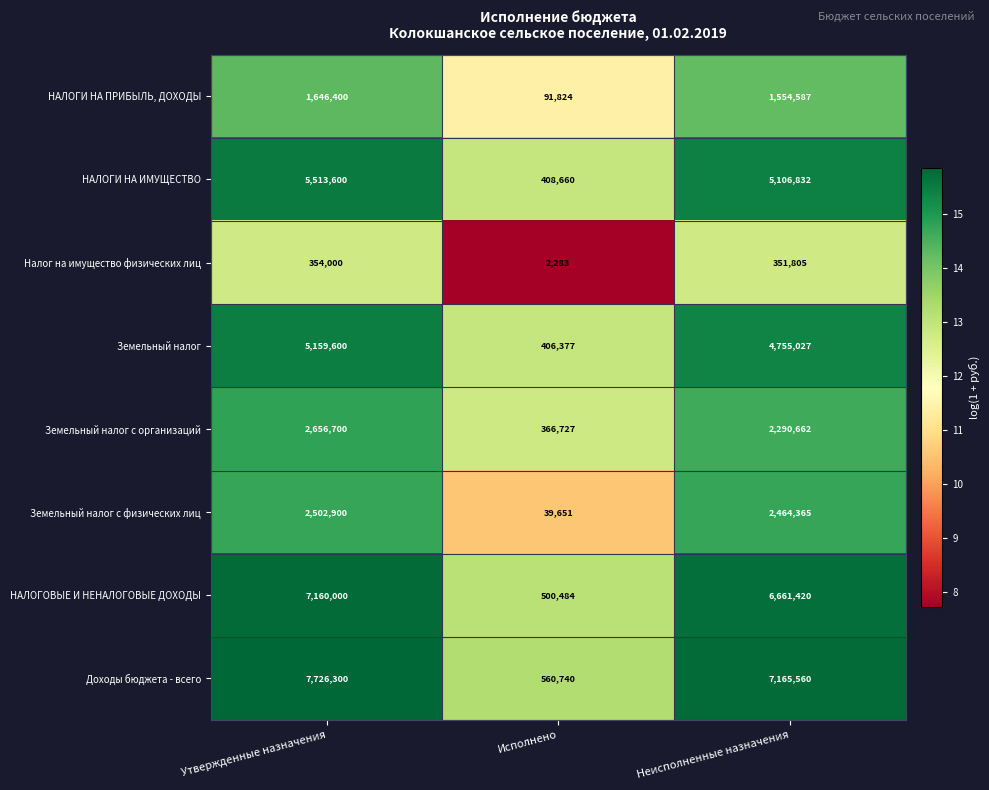

At which label is НАЛОГИ НА ПРИБЫЛЬ, ДОХОДЫ closest to 869112?

Неисполненные назначения